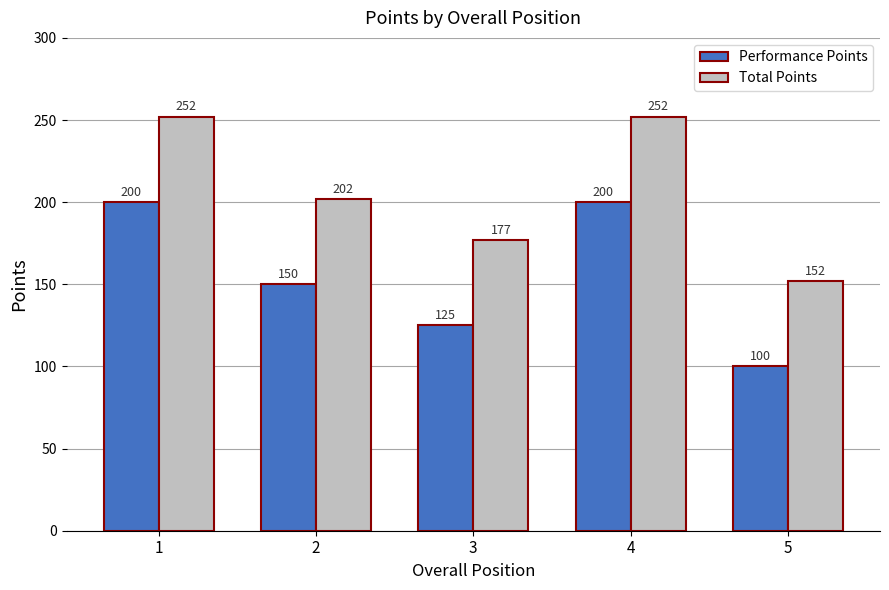

What is the minimum value for Total Points?

152